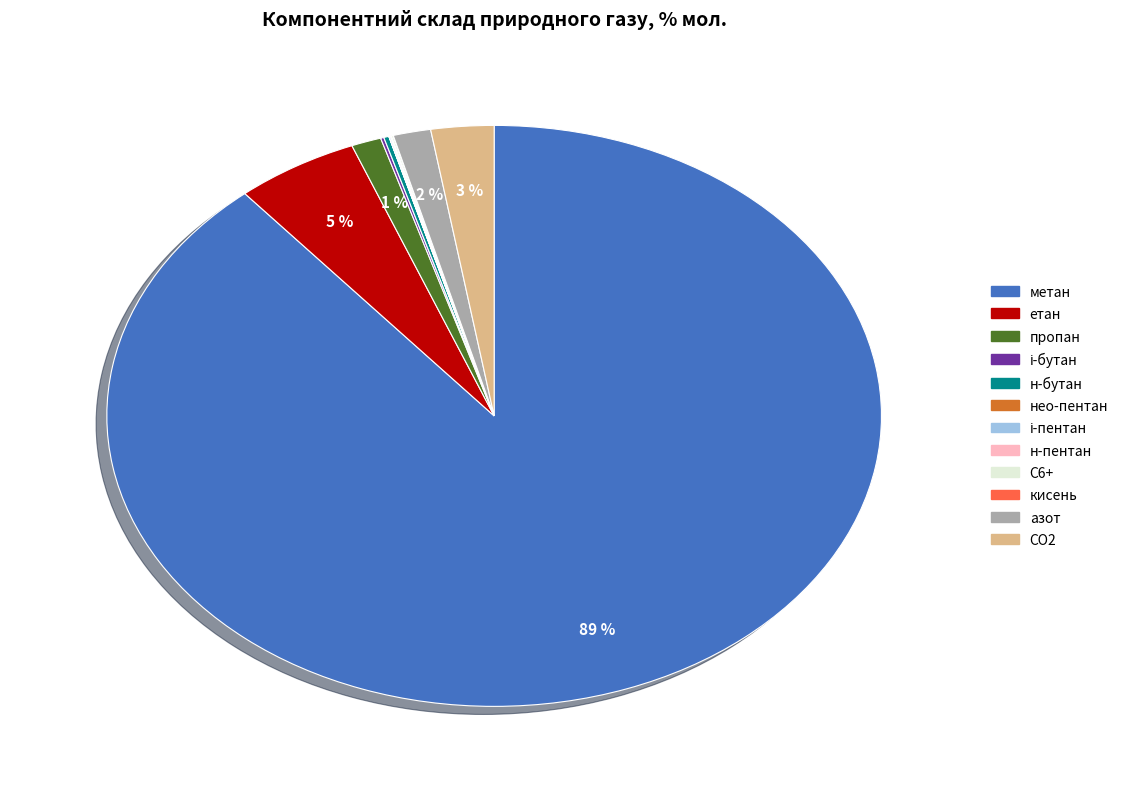

To the nearest percent, what is the average slice percentage?

8%